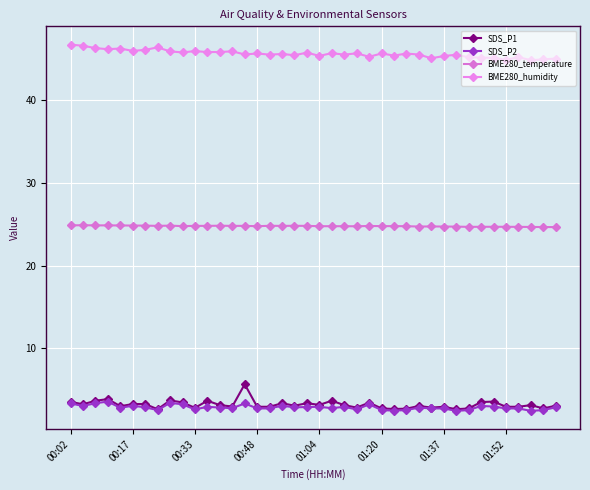

At how many categories does at least one series exceed 37?

40